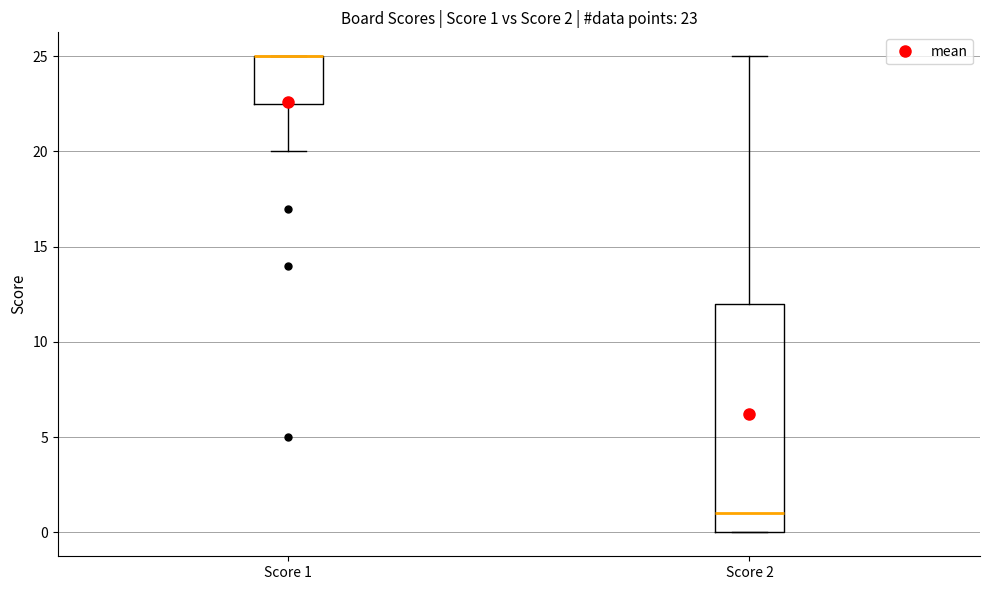

Comparing the boxes themselves (not the whiskers), which one is the tallest?

Score 2